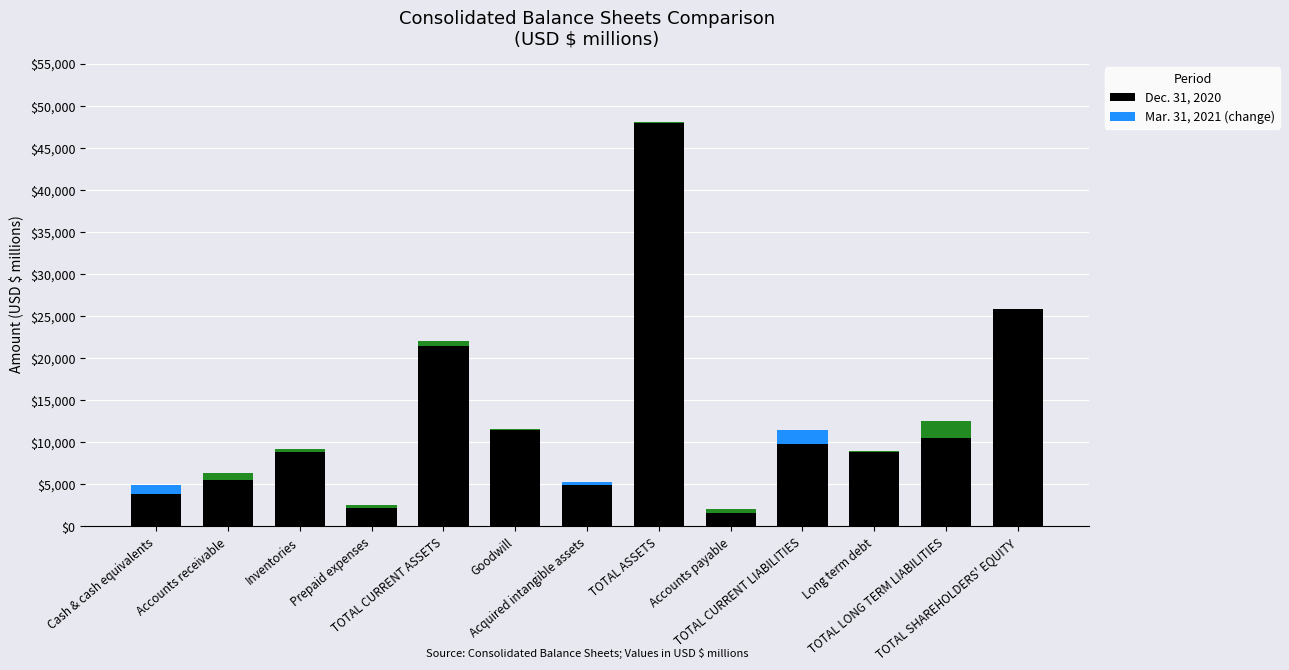

Reading left to right, what are all the values shown in this chart?

Dec. 31, 2020: 4910	5520	8796	2172	21398	11512	5242	47918	1546	11513	8895	10554	25851
Mar. 31, 2021 (change): -1030	858	465	367	660	45	-313	181	572	-1706	38	1948	-61